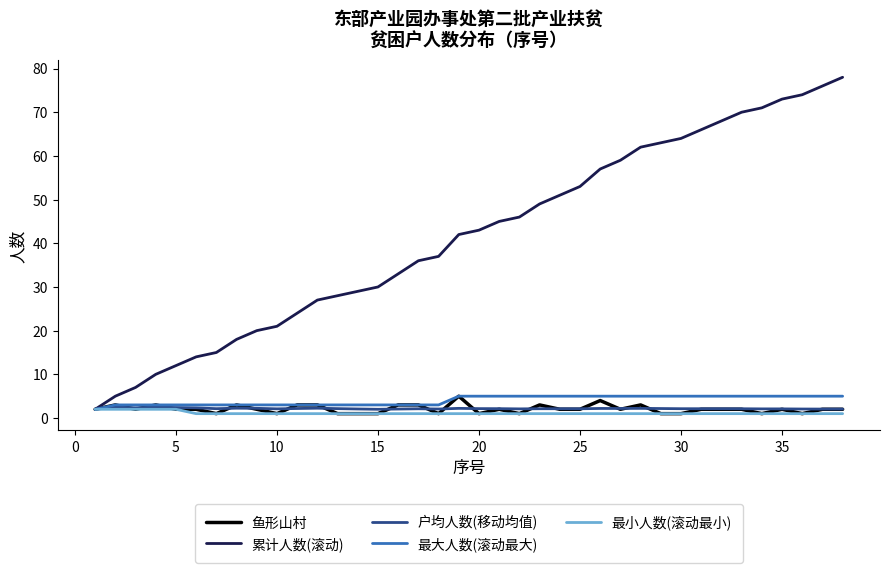

Which series has the largest total across all categories?

累计人数(滚动)